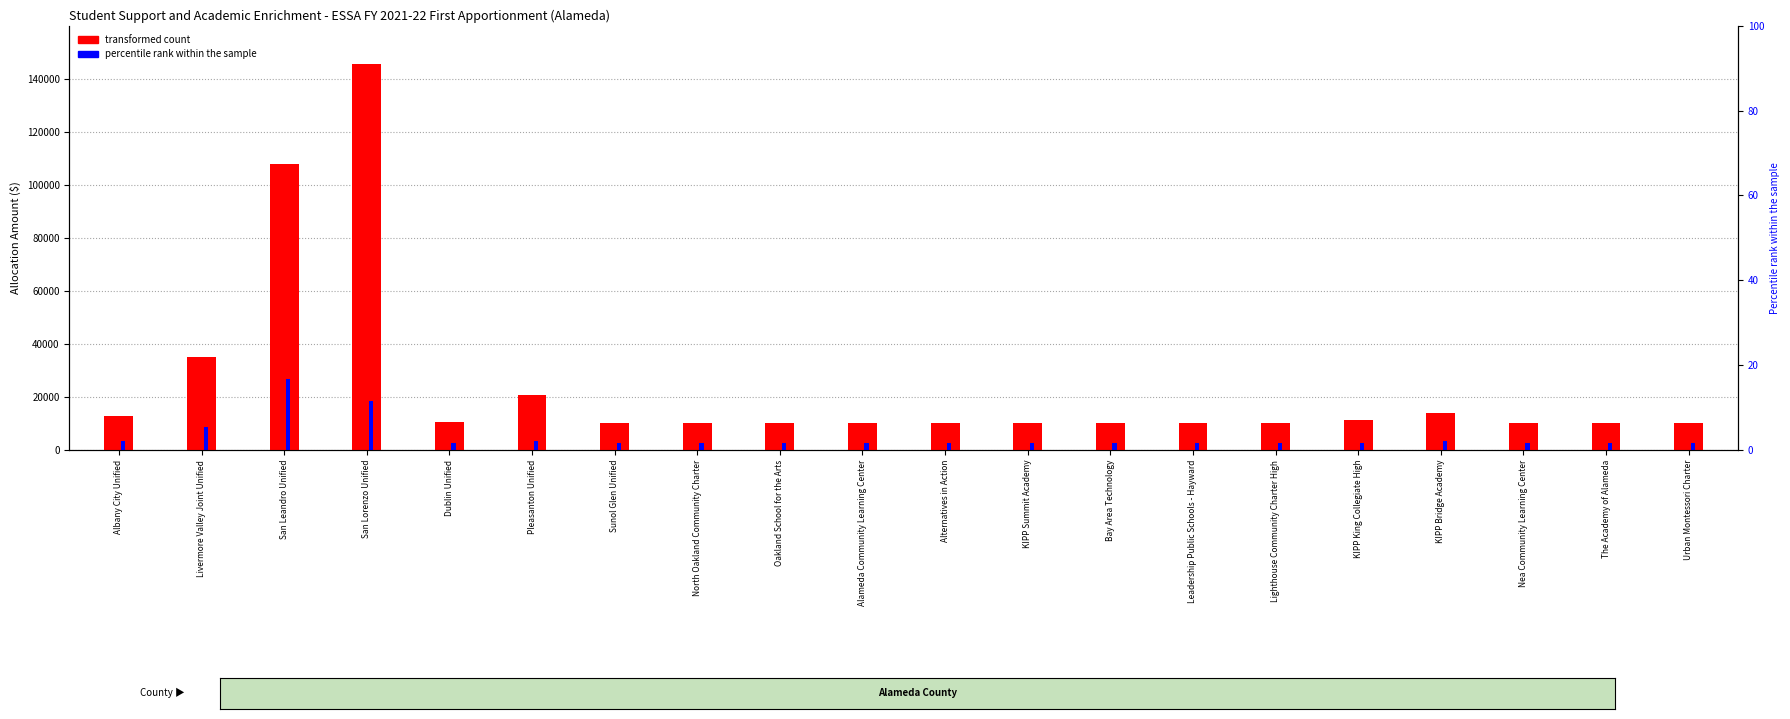

At which category is the sum across all series the highest?

San Lorenzo Unified